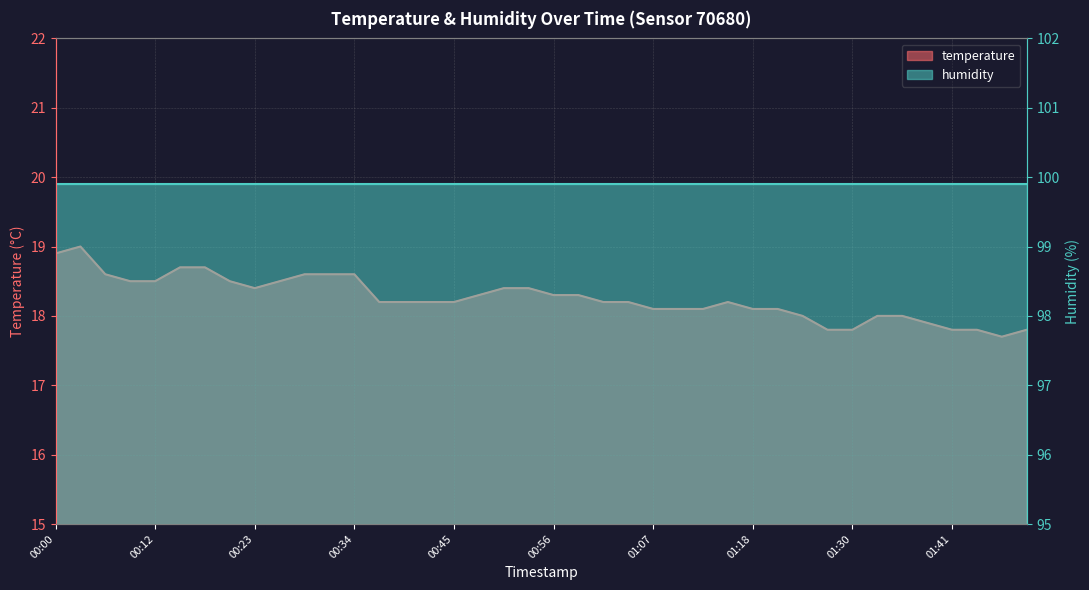

Rank the categories by value from lowest to highest.

01:47, 01:27, 01:30, 01:41, 01:44, 01:49, 01:38, 01:24, 01:33, 01:35, 01:07, 01:10, 01:13, 01:18, 01:21, 00:37, 00:39, 00:42, 00:45, 01:02, 01:04, 01:16, 00:48, 00:56, 00:59, 00:23, 00:51, 00:53, 00:09, 00:12, 00:20, 00:26, 00:06, 00:28, 00:31, 00:34, 00:15, 00:18, 00:00, 00:03